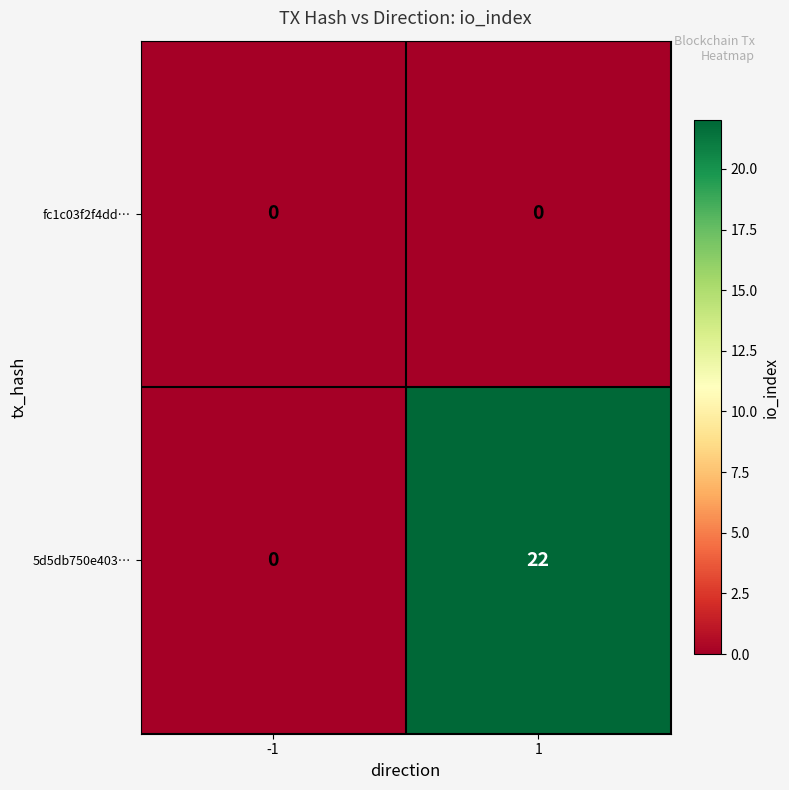

Which series changed the most between -1 and 1?

5d5db750e403…